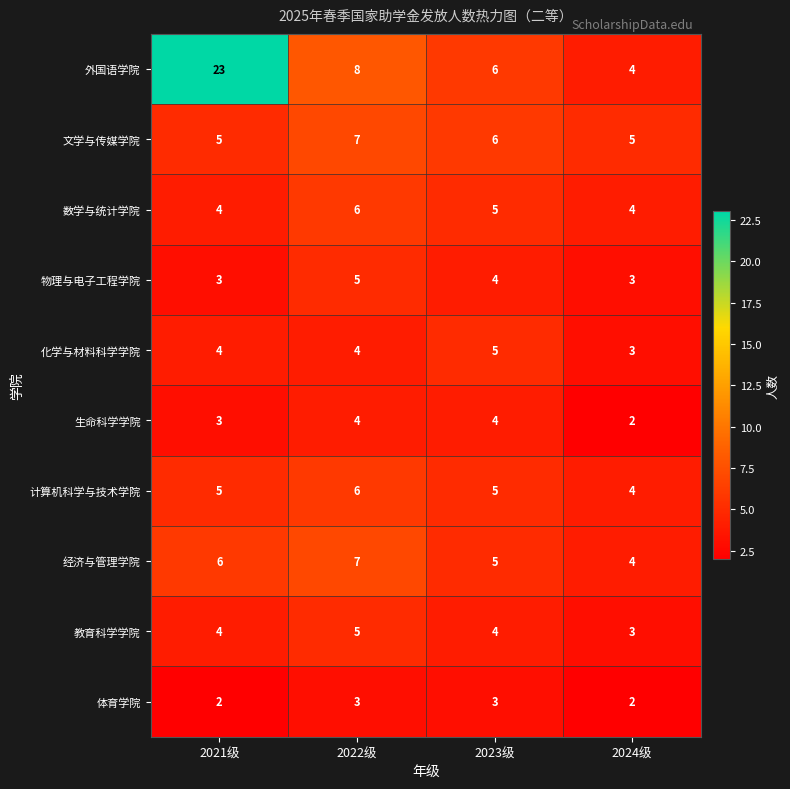

Which series has the widest spread of values?

外国语学院